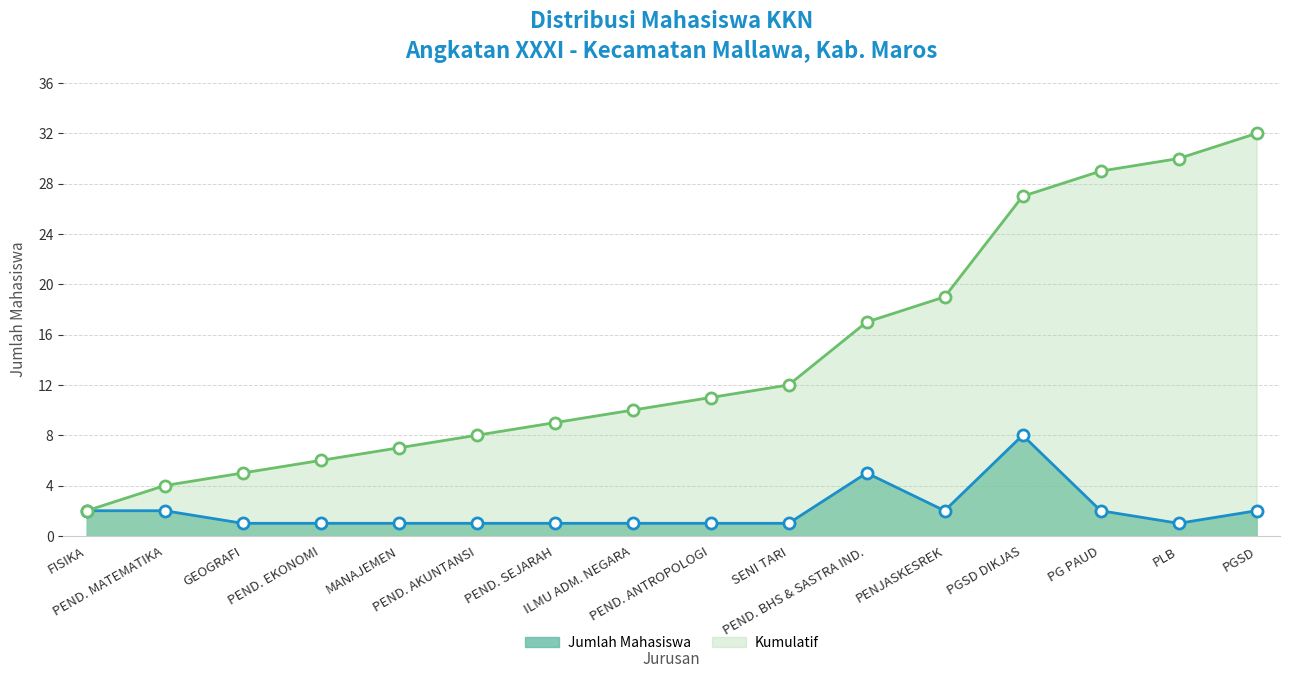

What value does the Kumulatif series have at PGSD?

32